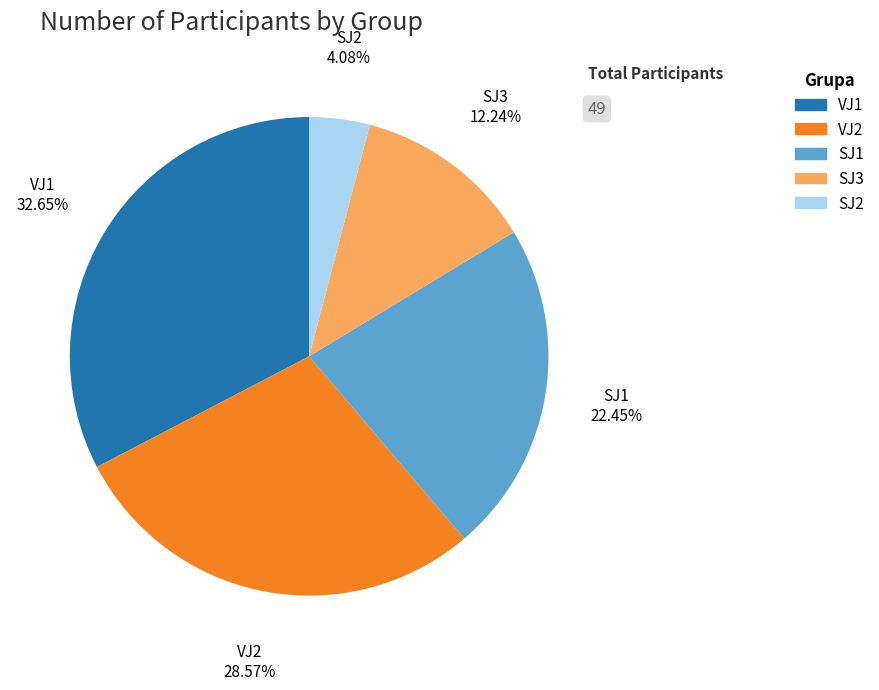

What is the ratio of the value at SJ3 to the value at SJ2?

3.0